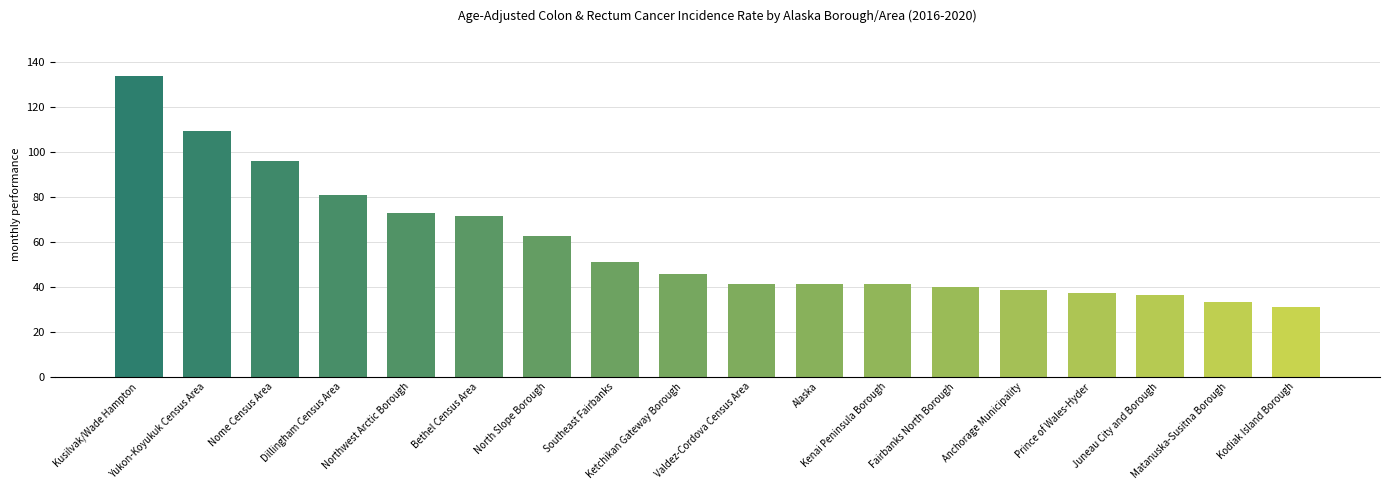

What is the difference between the values at Fairbanks North Borough and Kusilvak/Wade Hampton?

93.6